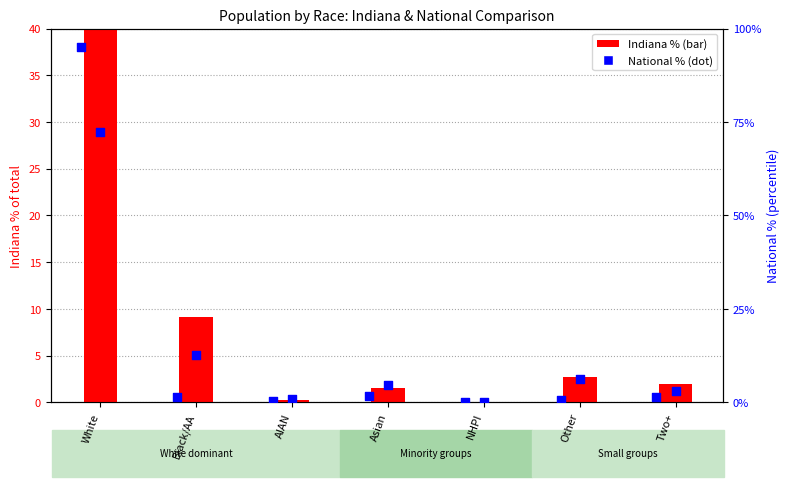

At which category is the sum across all series the highest?

White